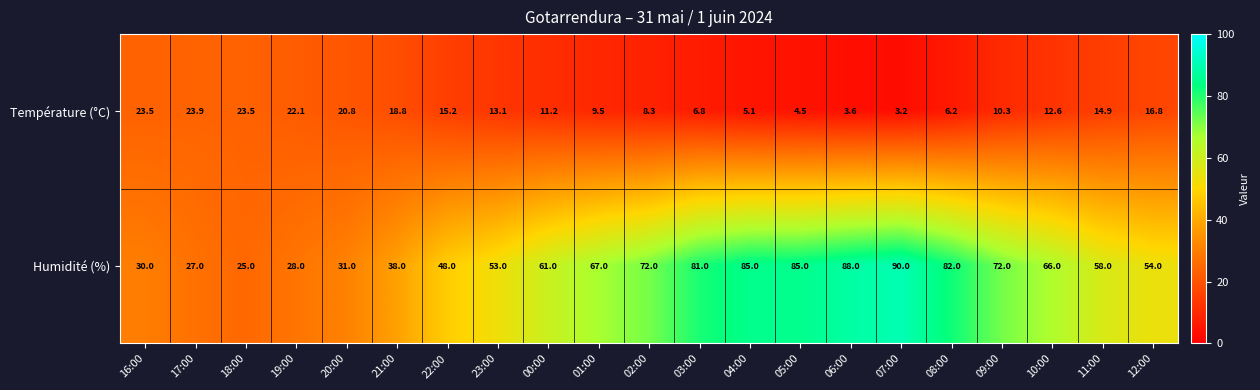

Which category has the lowest value in the Humidité (%) series?

18:00